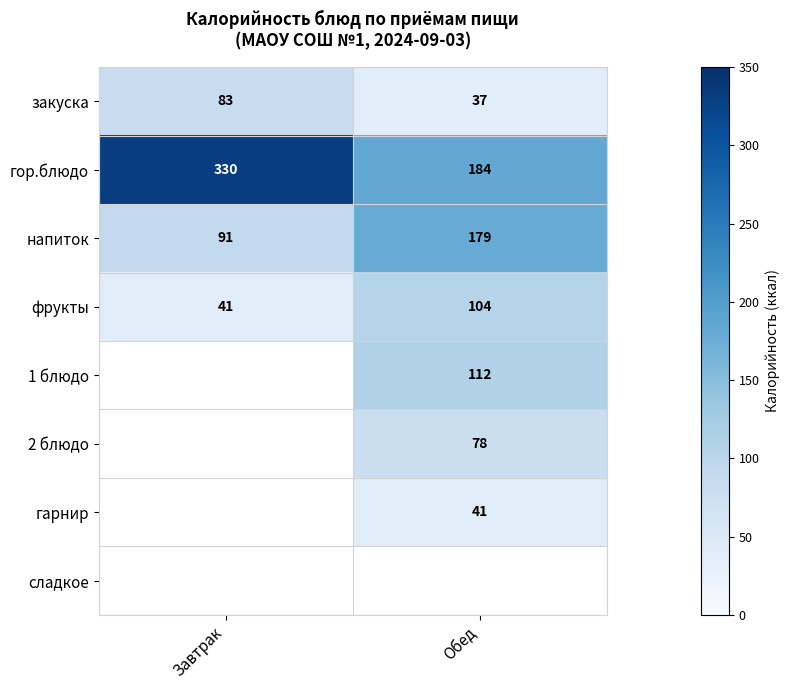

Which category has the highest value in the напиток series?

Обед